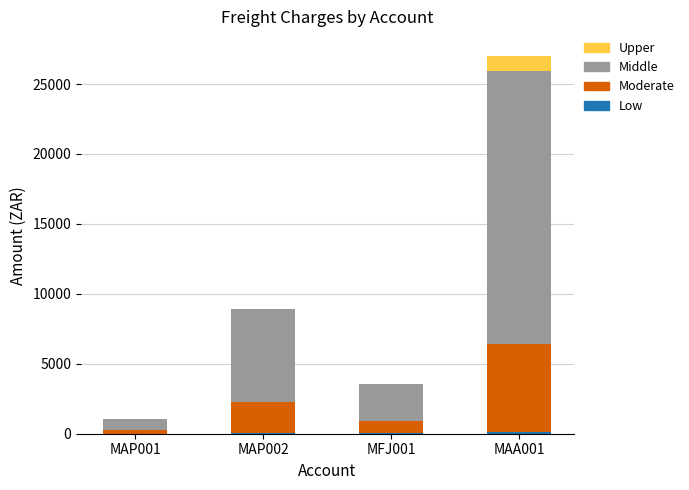

At which category is the sum across all series the highest?

MAA001